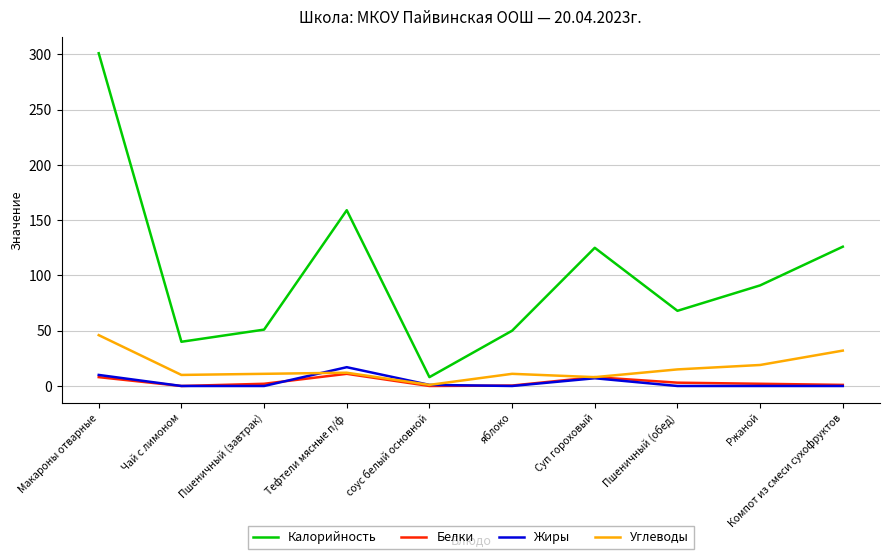

What is the sum of the Углеводы values at Чай с лимоном and соус белый основной?

11.0